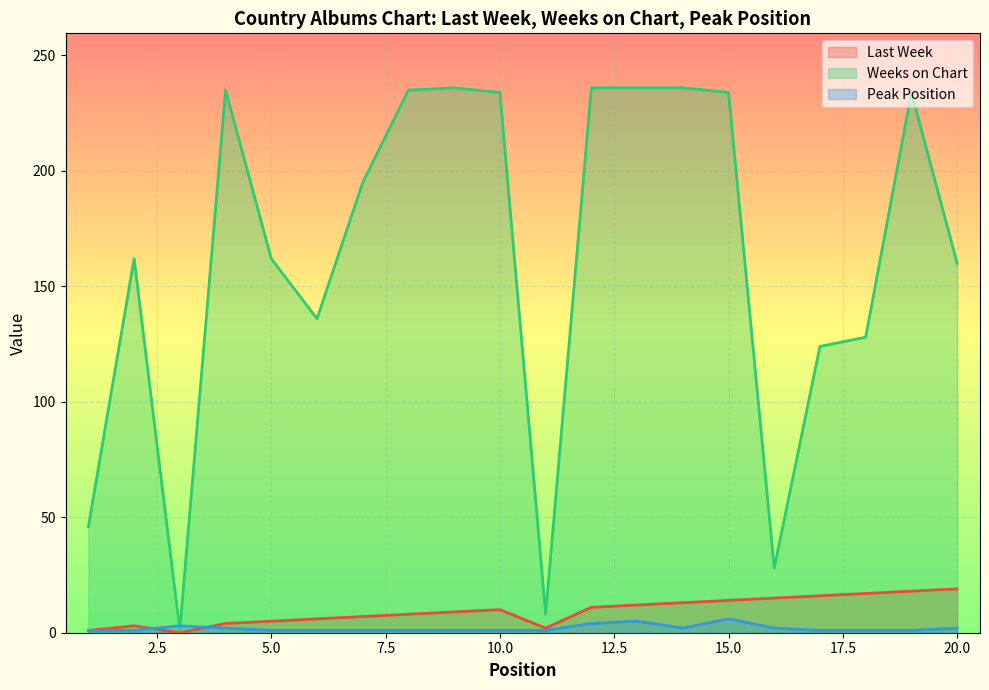

What is the spread (max minus min) of values at 19?

233